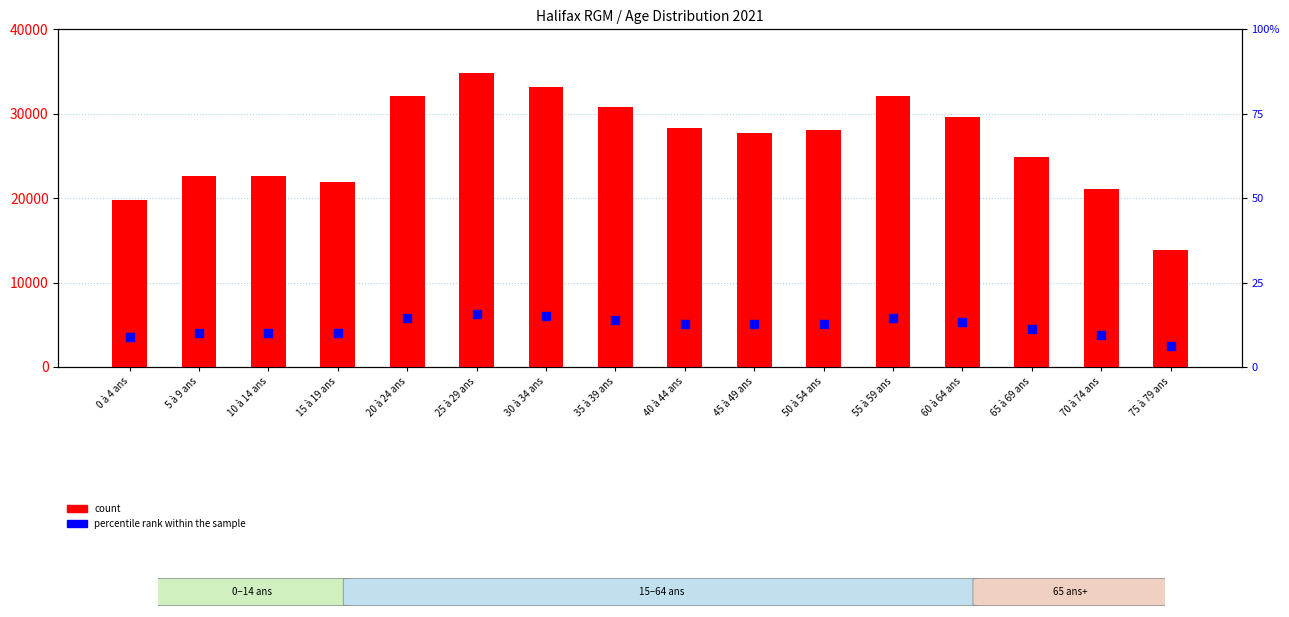

At how many categories does at least one series exceed 29113?

6